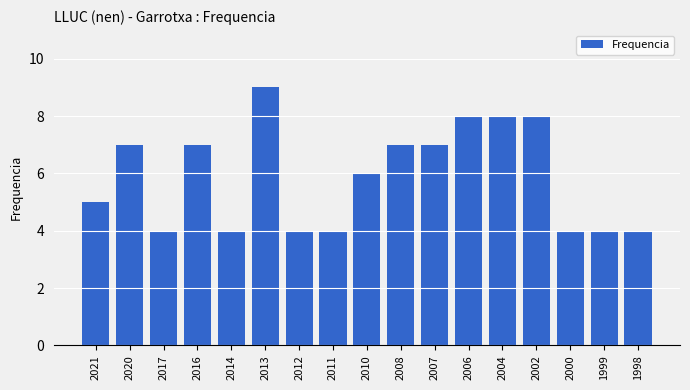

At which category does the chart reach its peak across all series?

2013